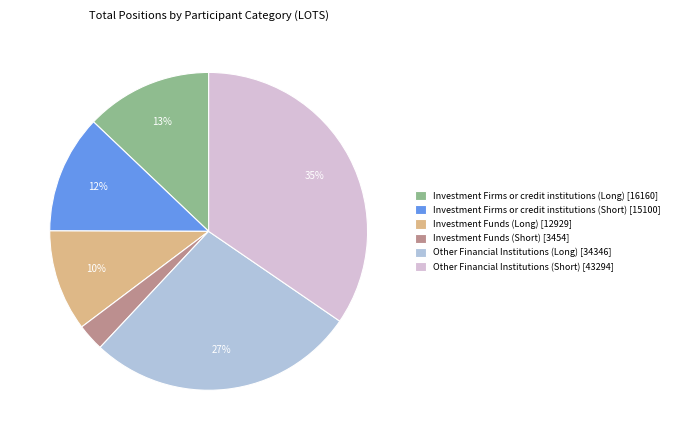

To the nearest percent, what is the difference between the largest and smallest slice percentages?

32%